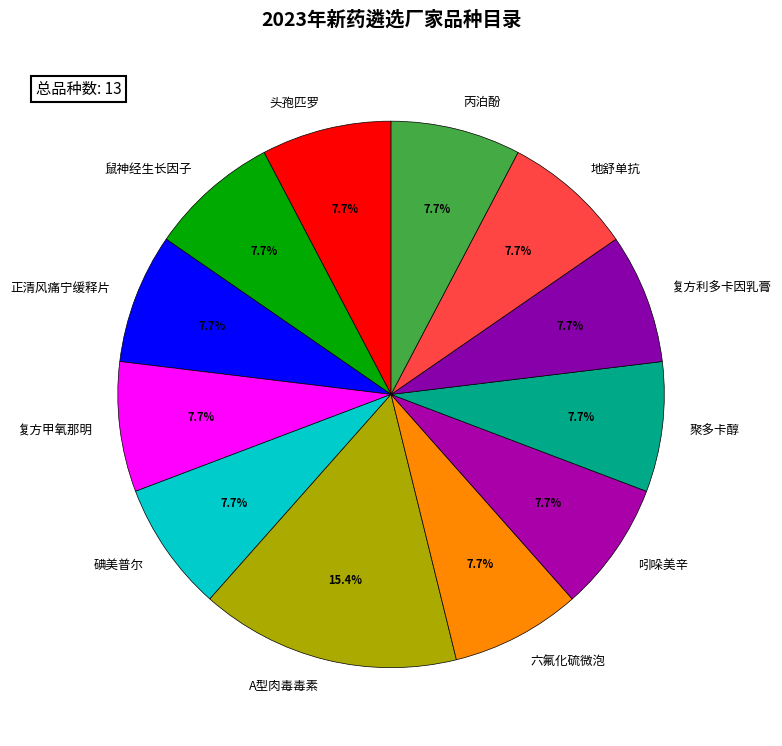

Which category has the biggest portion of the pie?

A型肉毒毒素